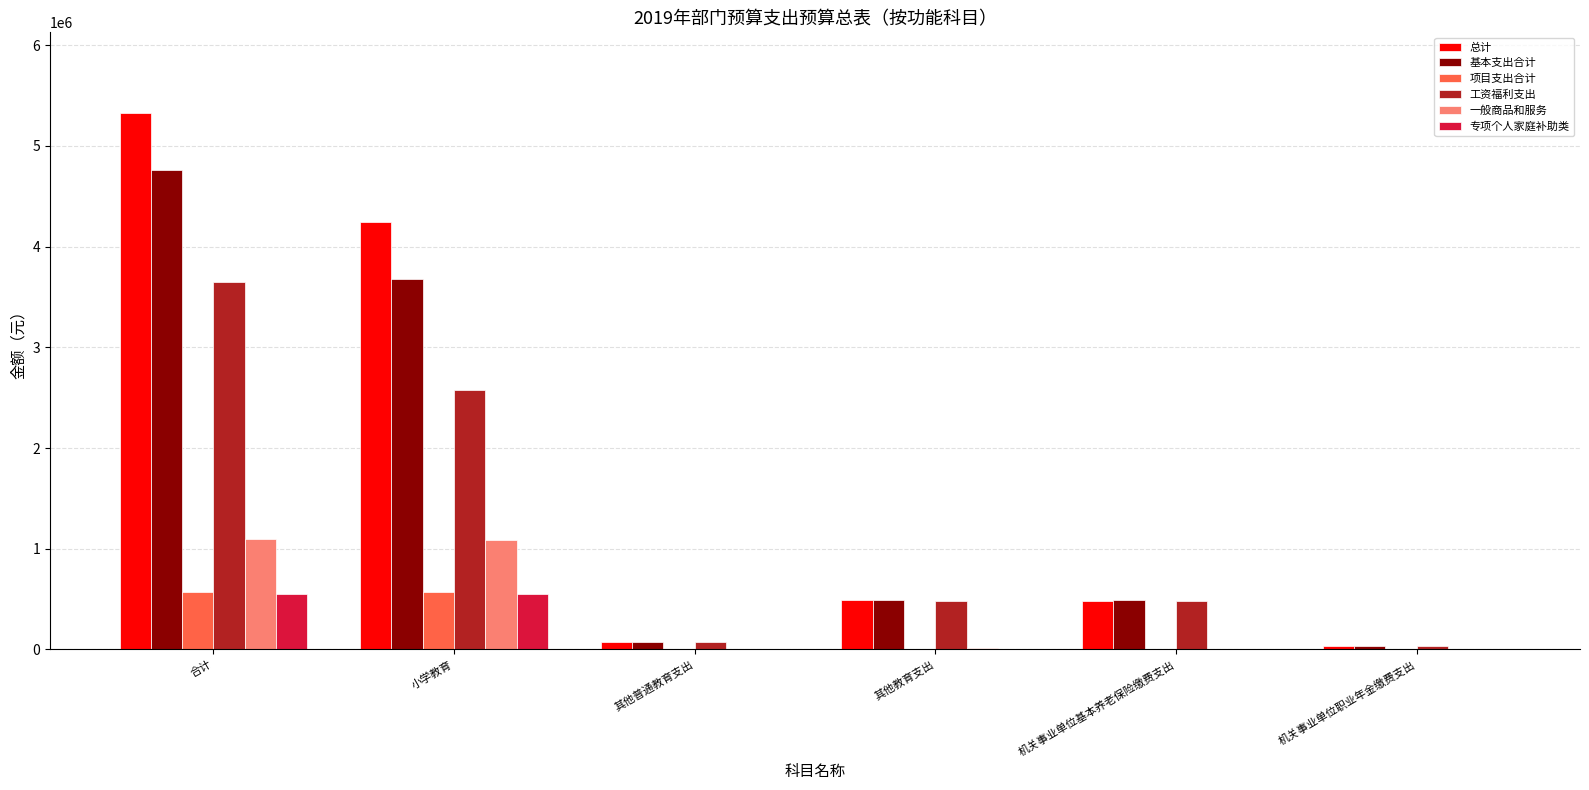

What is the approximate value of 基本支出合计 at 机关事业单位基本养老保险缴费支出?

494815.2